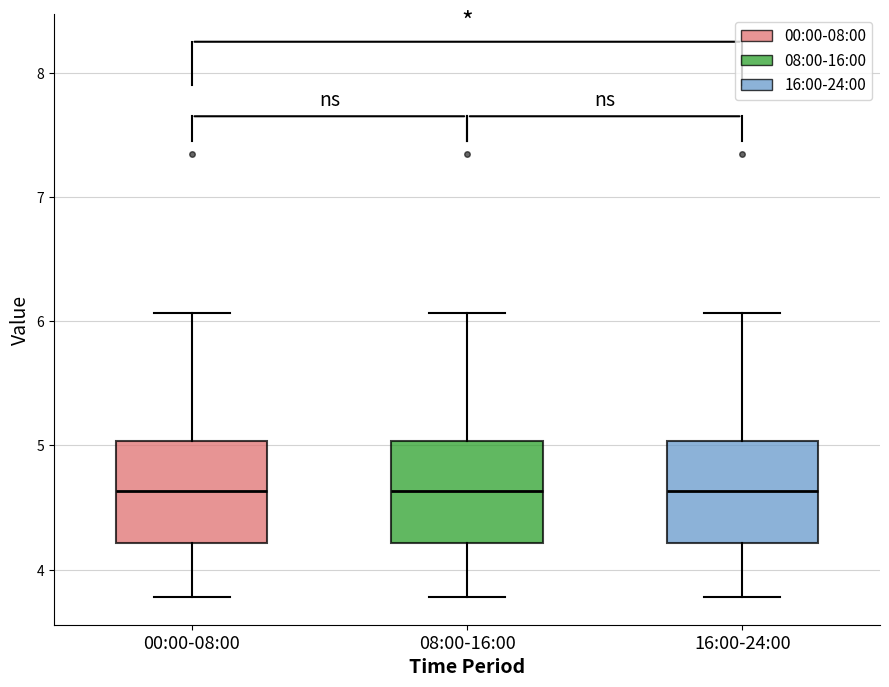

Where is the upper edge of the box for 00:00-08:00 on the y-axis? The values are not printed on the chart, so give them approximately, as read against the axis.

5.0